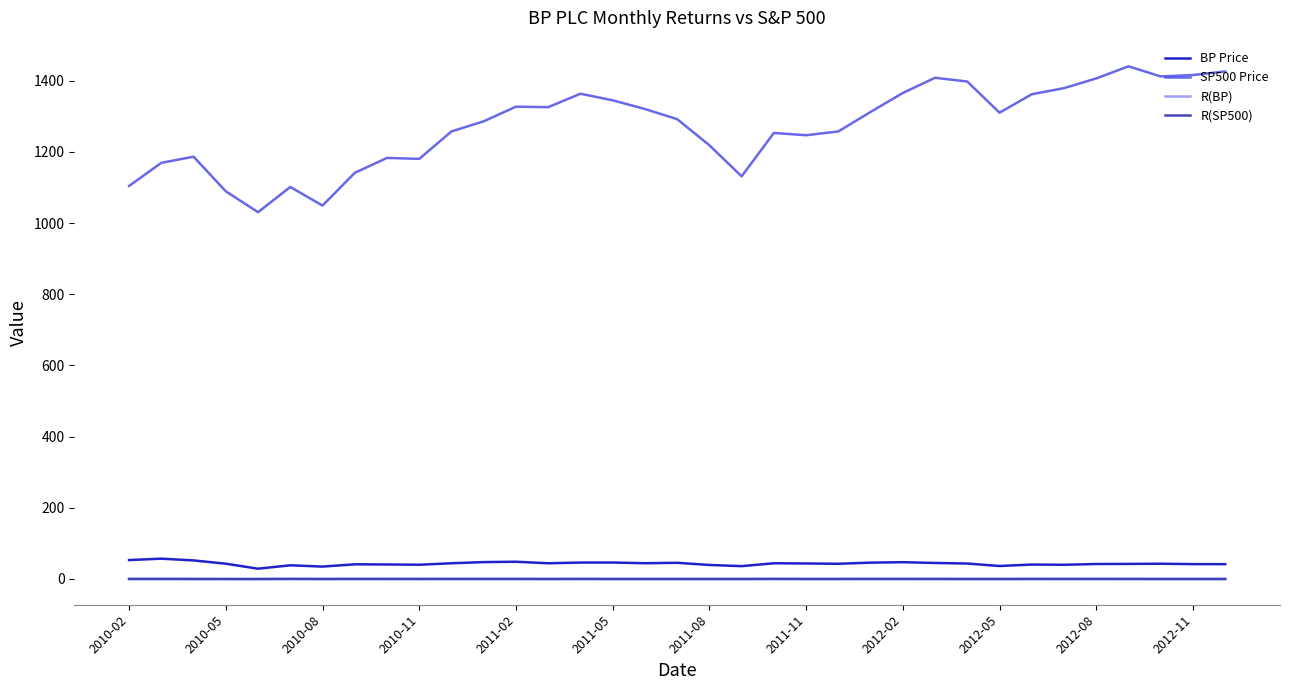

Does the chart display data point markers on the line(s)?

No